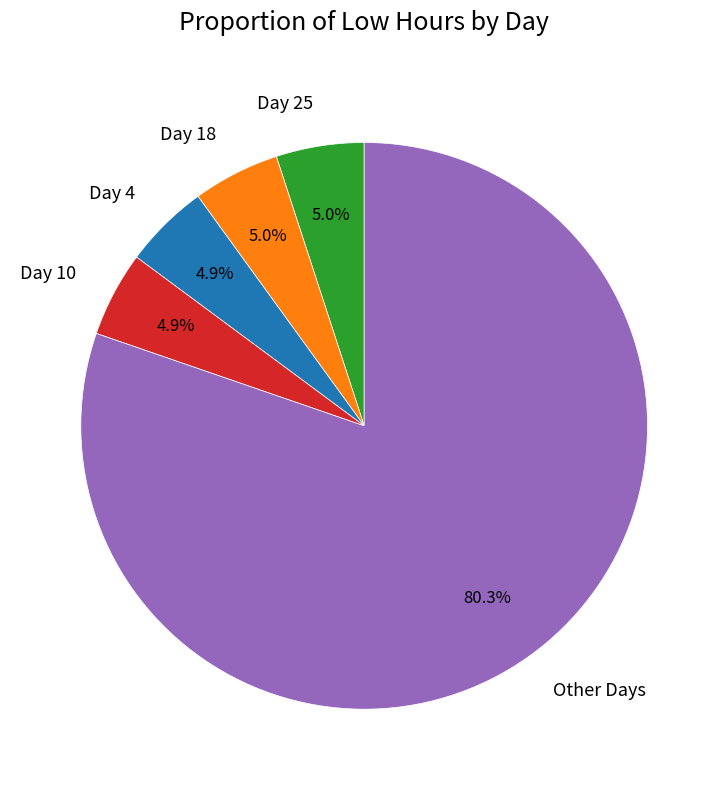

What percentage is NOT represented by Day 25?

95.0%